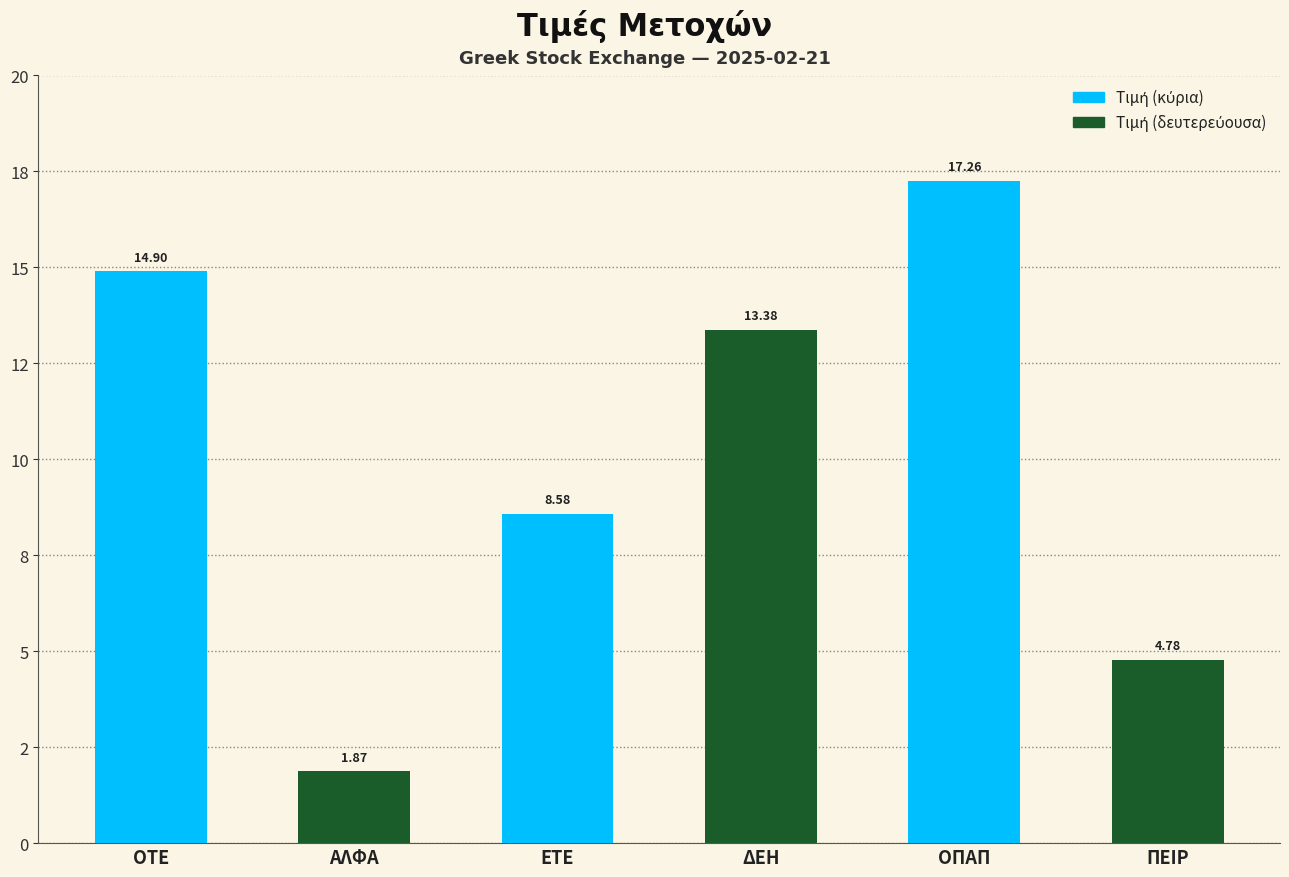

Does the chart contain any negative values?

No